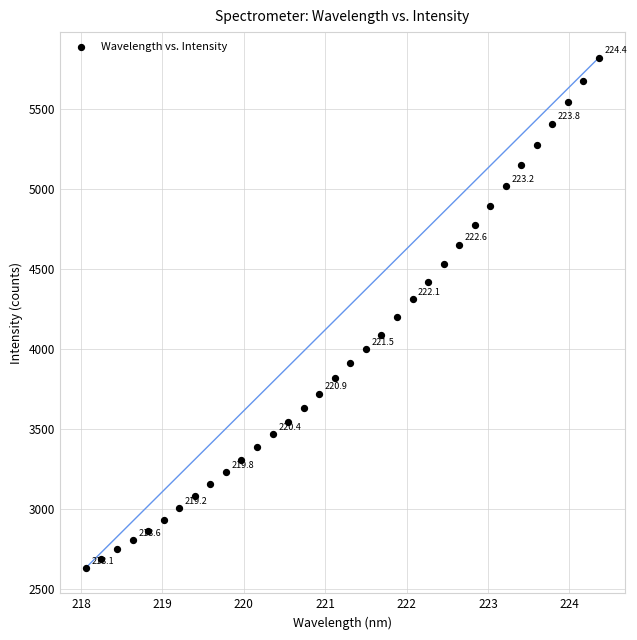

Count the number of points in this scatter plot.

34